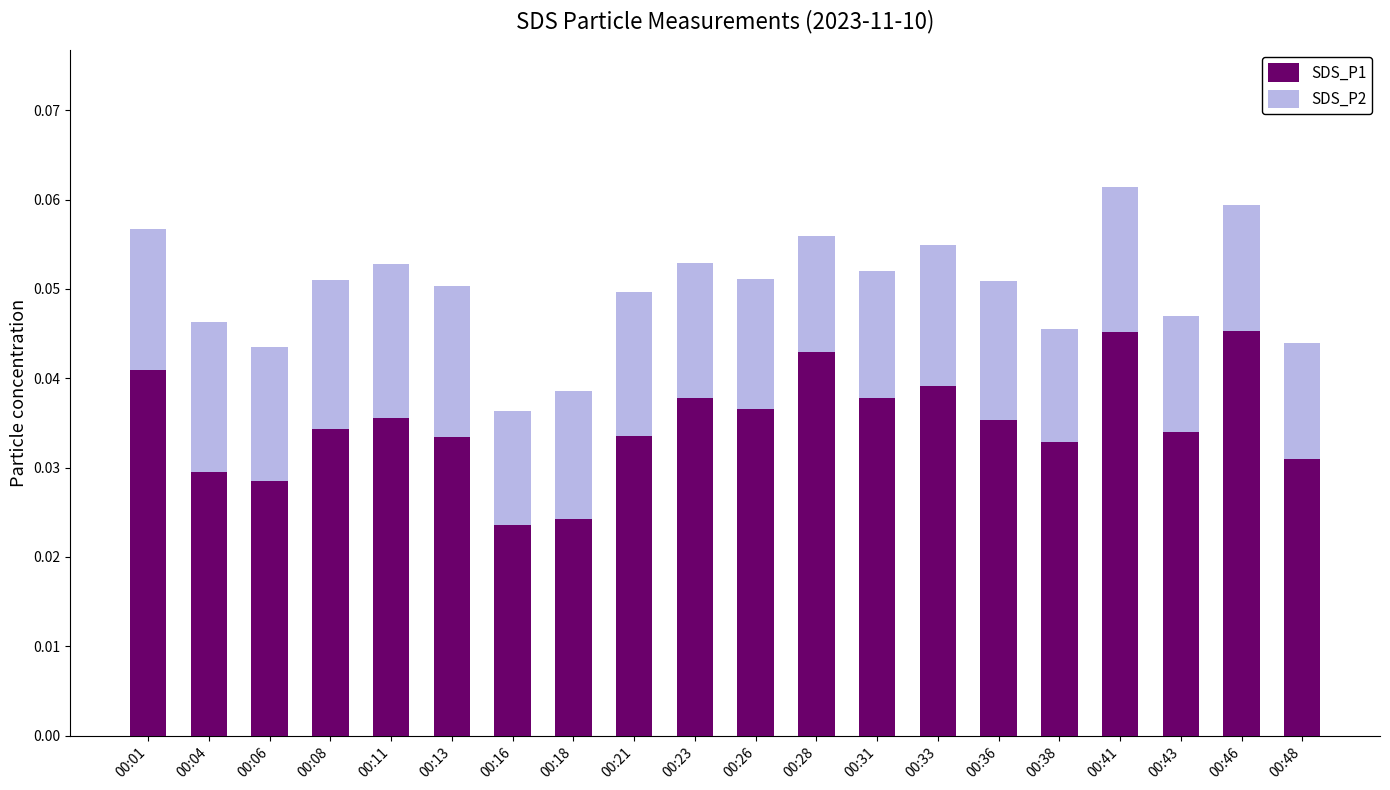

Count the SDS_P1 values in the range 0 to 1.

20